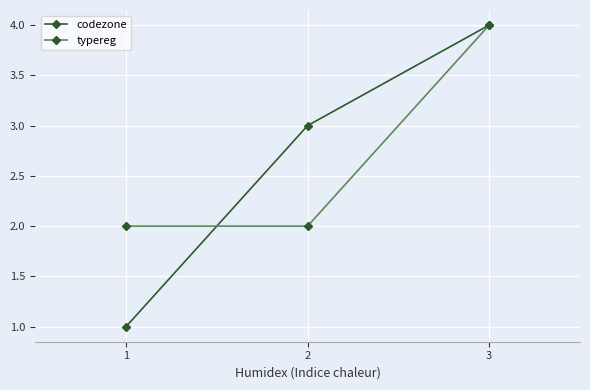

Read the typereg value at 1.

2